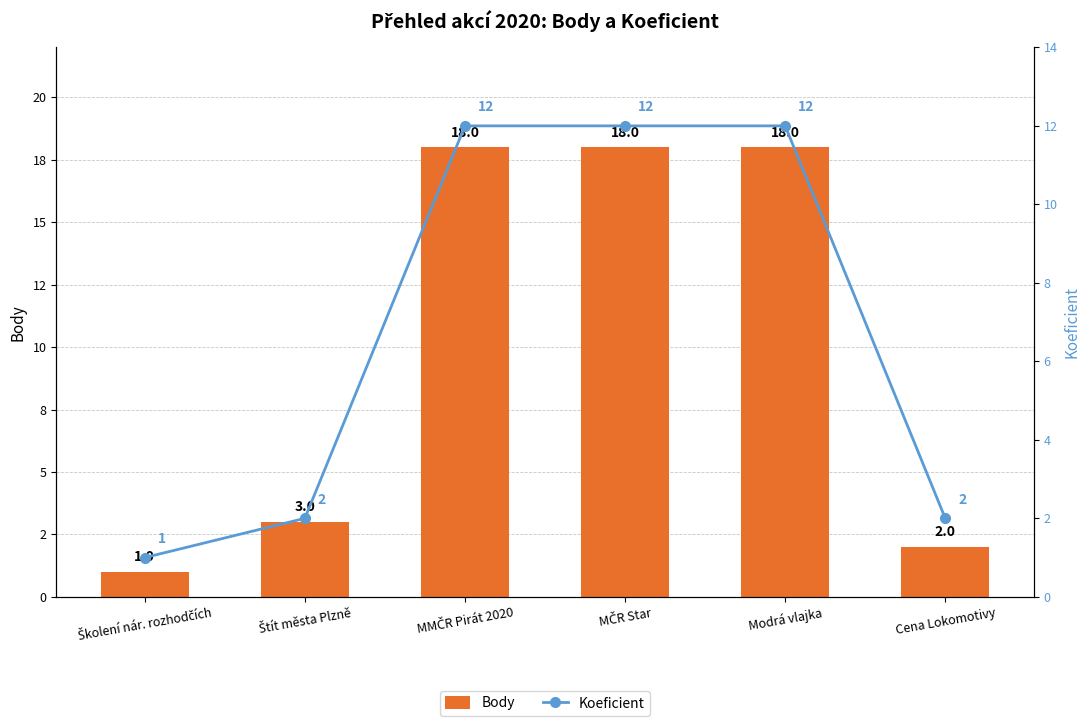

Between Školení nár. rozhodčích and MMČR Pirát 2020, which is larger?

MMČR Pirát 2020